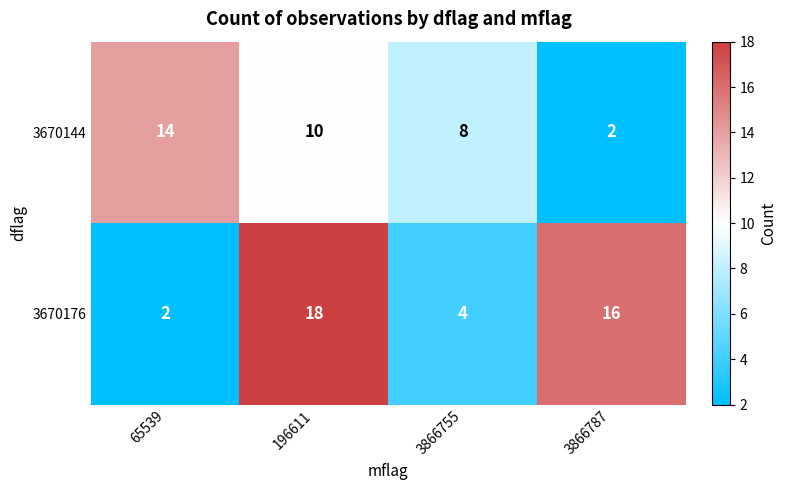

How many distinct data groups are displayed?

2